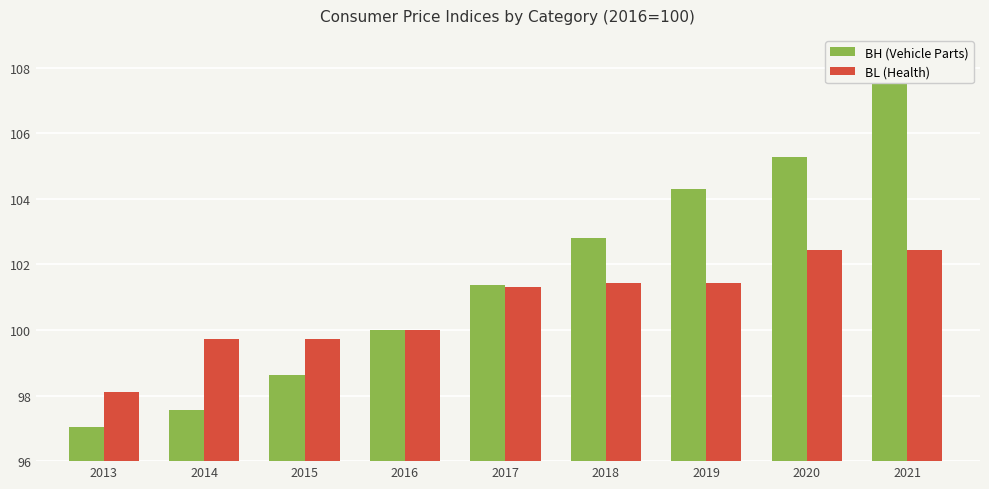

Does the chart contain any negative values?

No